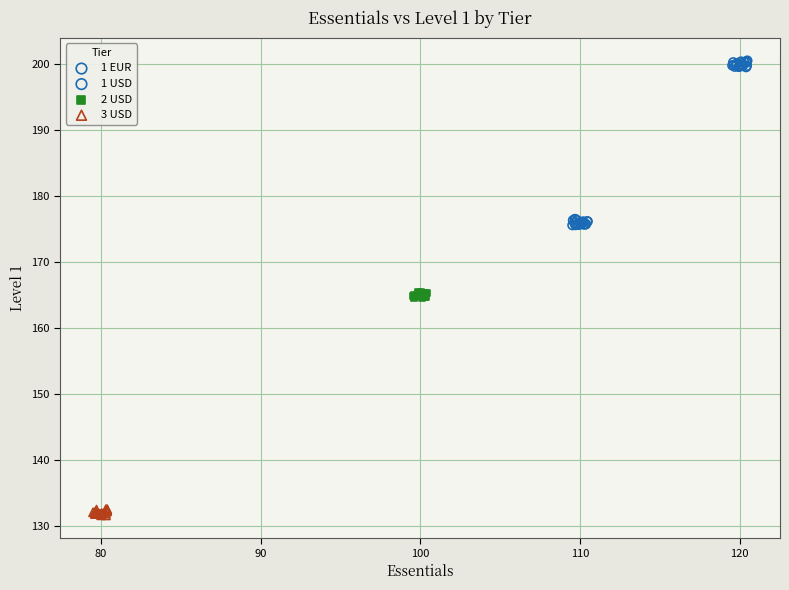

Which series reaches the maximum Y coordinate?

1 USD